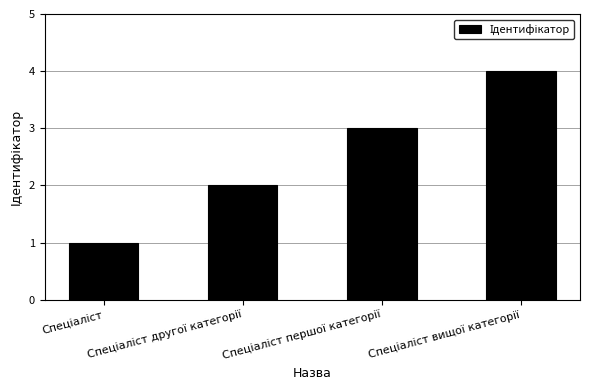

What is the sum of all values?

10